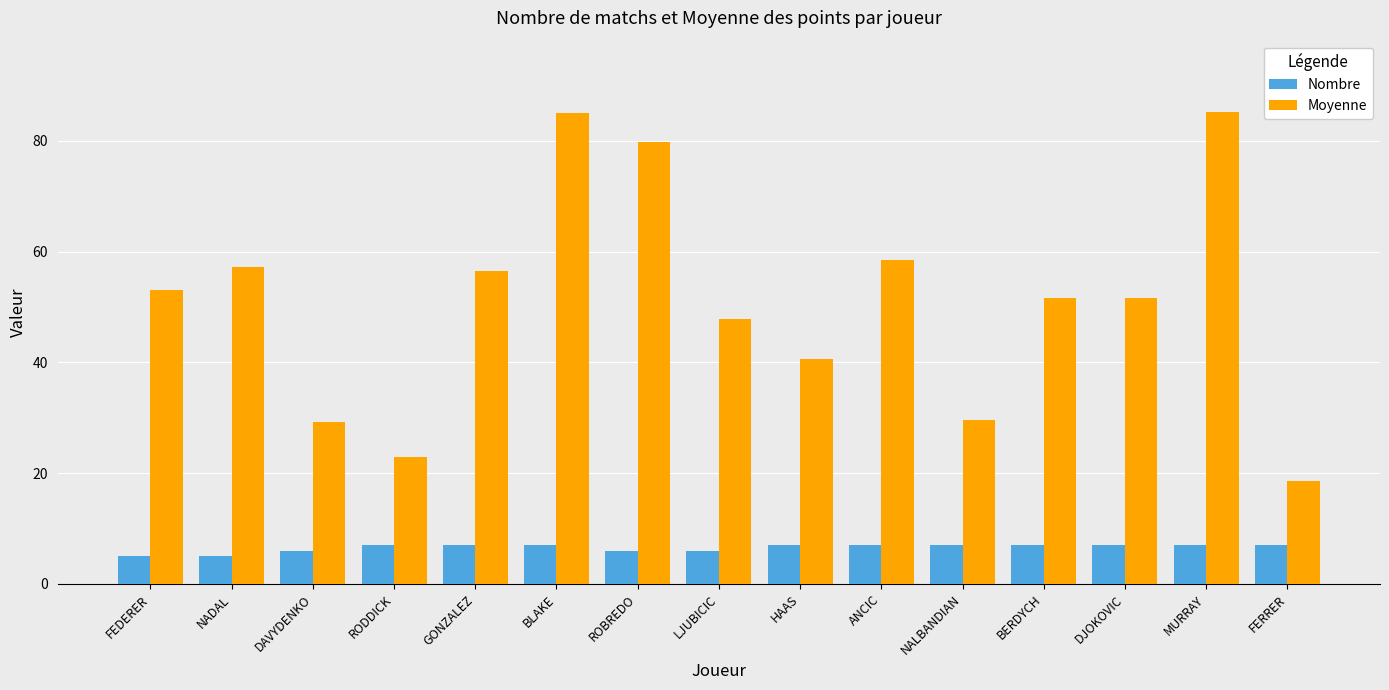

What is the value of the Moyenne bar at the 11th from the left?

29.6